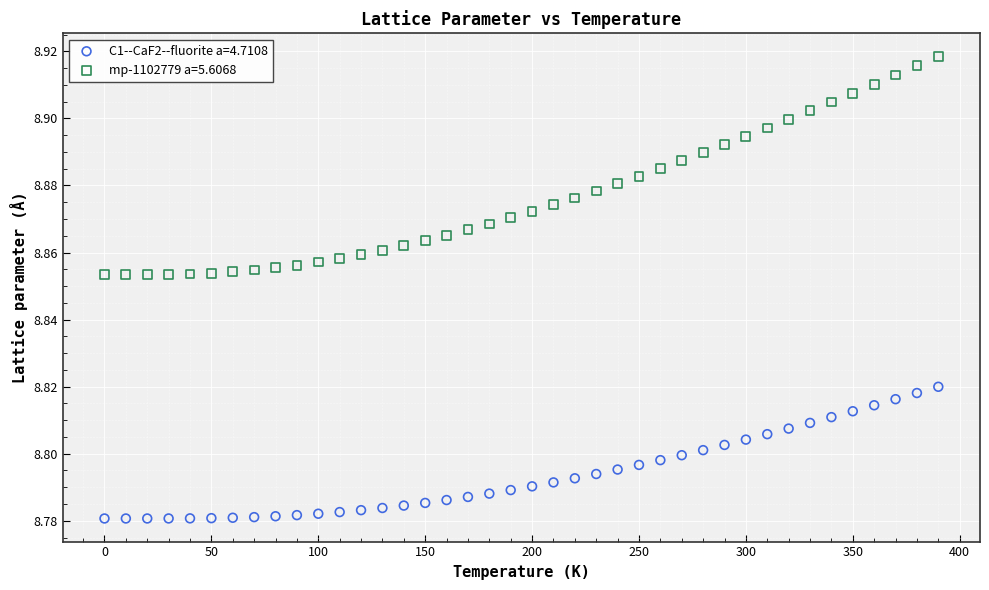

Across all data points, what is the range of X values (max minus min)?

390.0